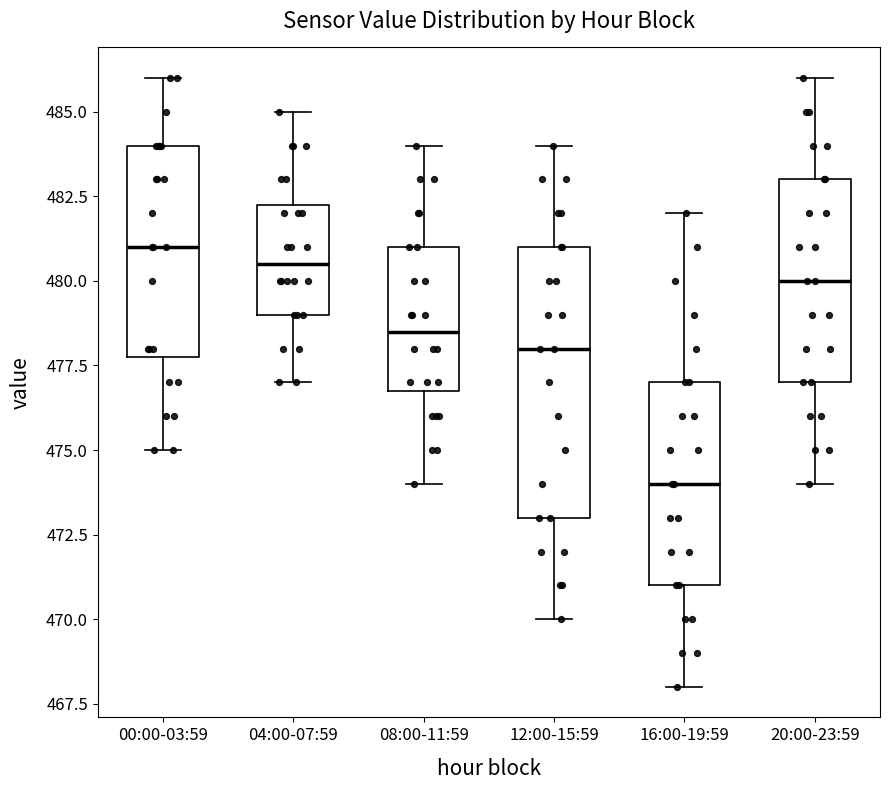

Where does the upper whisker of the box for 16:00-19:59 end on the y-axis? The values are not printed on the chart, so give them approximately, as read against the axis.

482.0